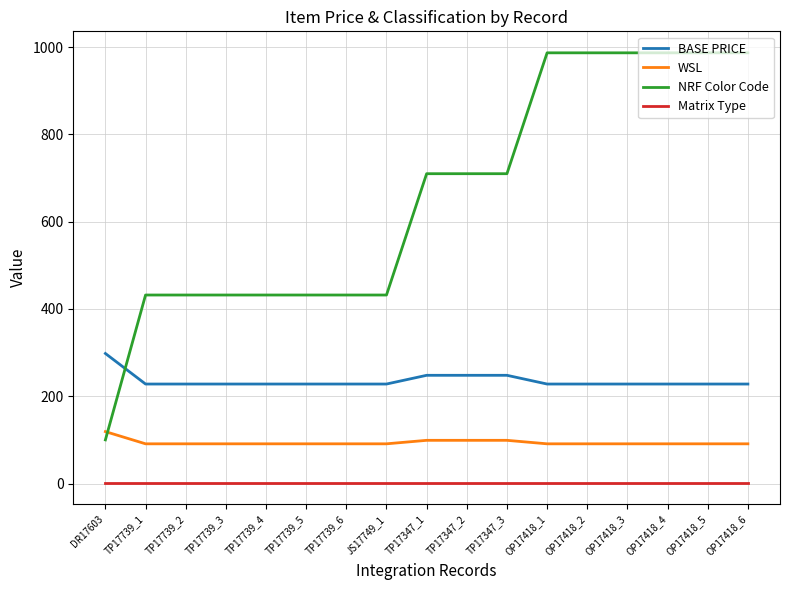

Rank the series by their maximum value, from highest to lowest.

NRF Color Code, BASE PRICE, WSL, Matrix Type